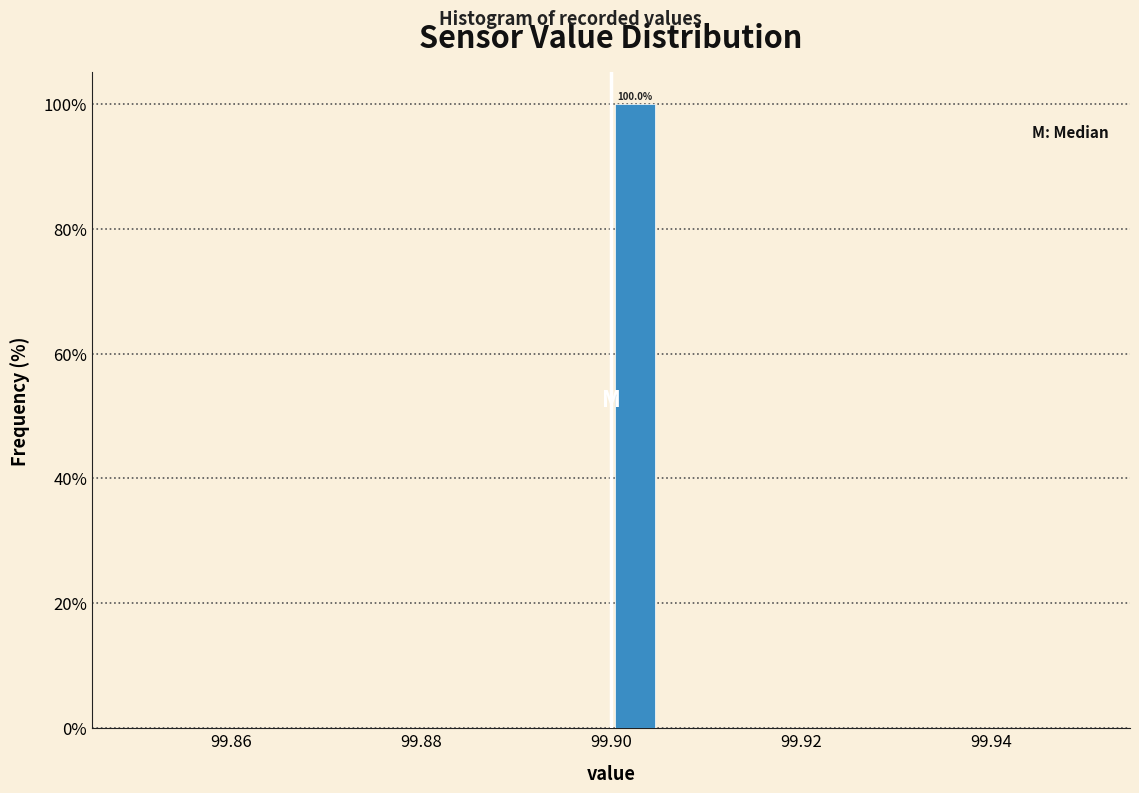

Around what value on the x-axis is the tallest bar? Give the approximate position of its centre, as read against the axis.

99.902